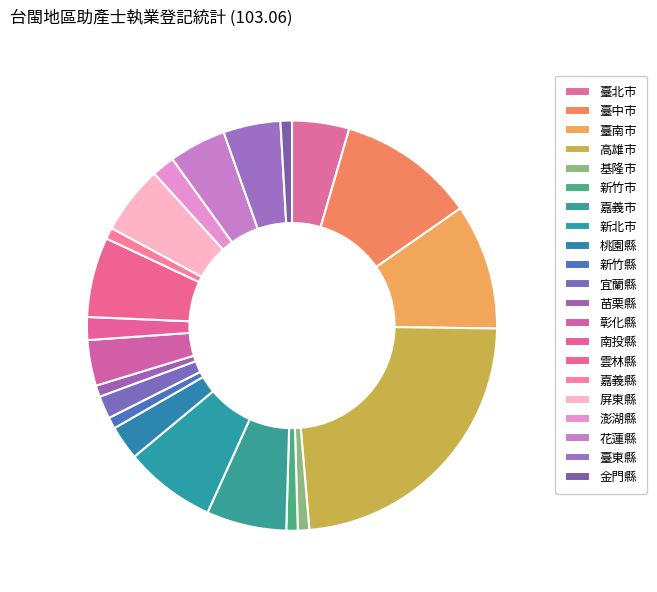

Does 澎湖縣 represent more than half of the total?

No